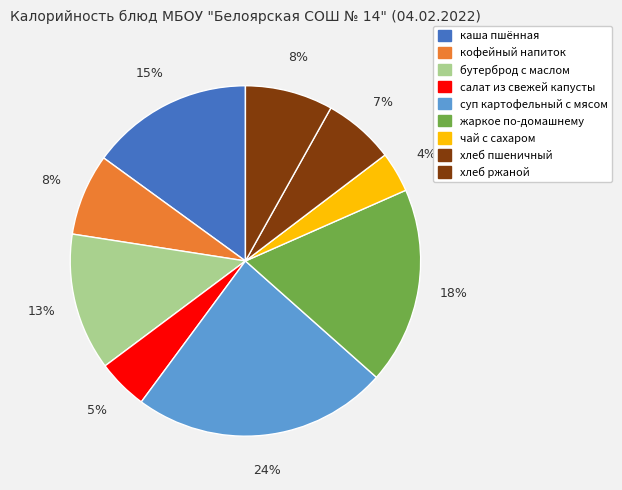

Is there any slice that represents more than half of the pie?

No